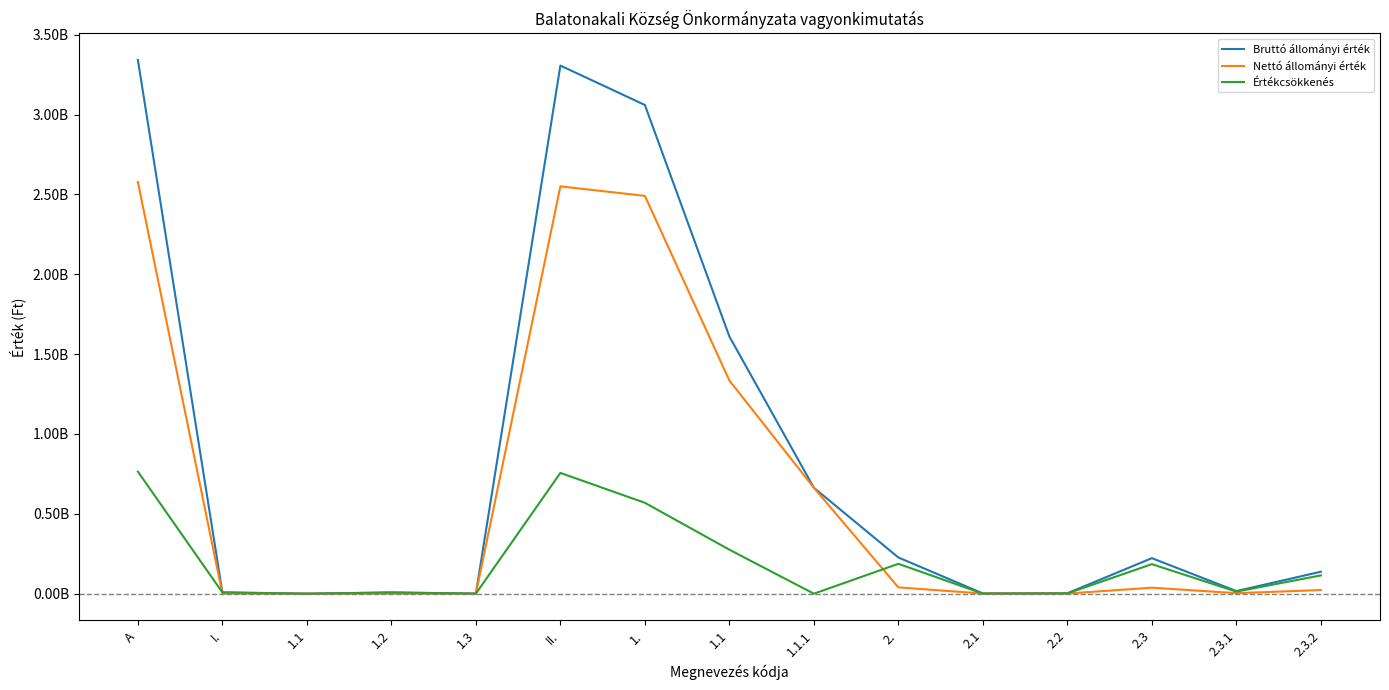

What are all the series names shown in the legend?

Bruttó állományi érték, Nettó állományi érték, Értékcsökkenés